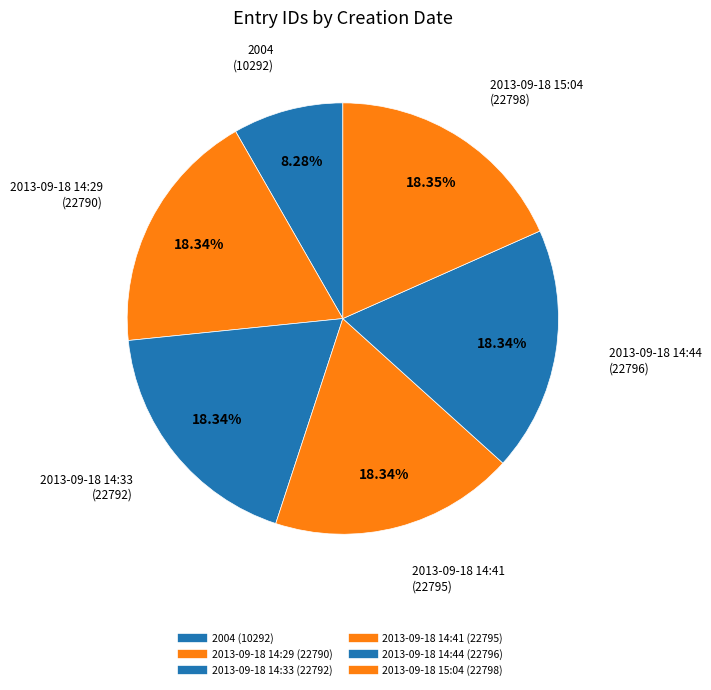

Which slice is the smallest?

2004